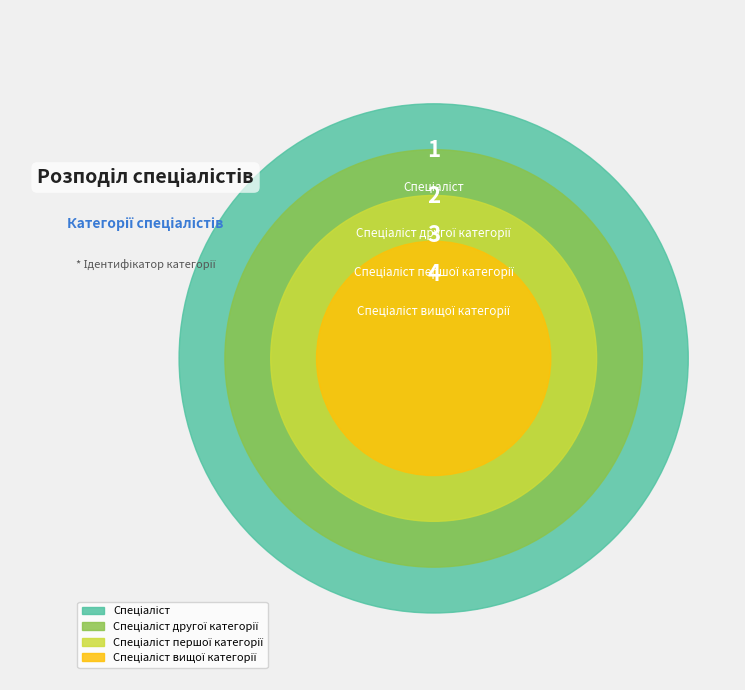

What is the ratio of the value at Спеціаліст to the value at Спеціаліст першої категорії?

0.3